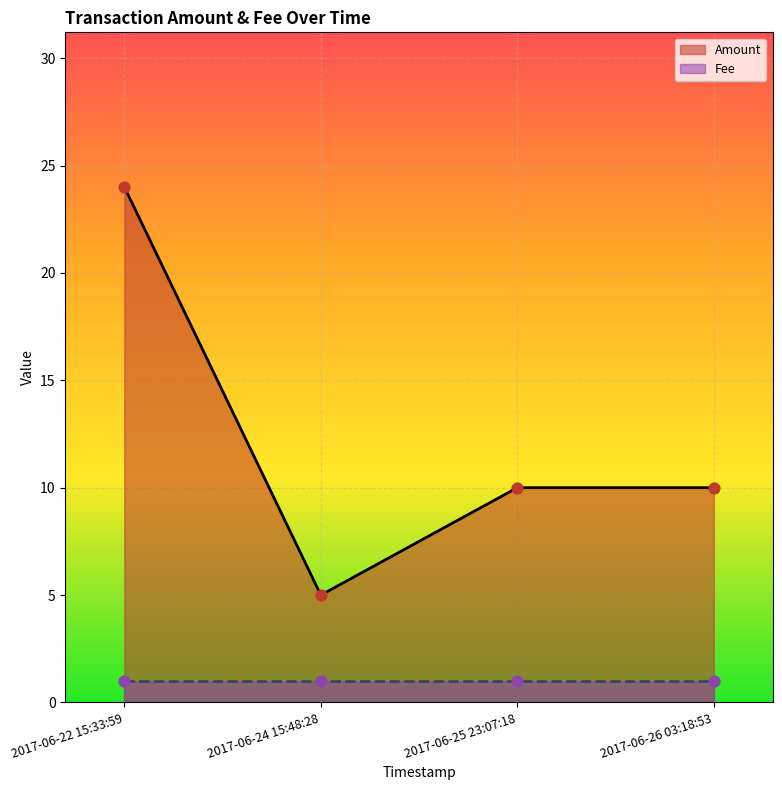

Which series contains the highest Y value?

Amount